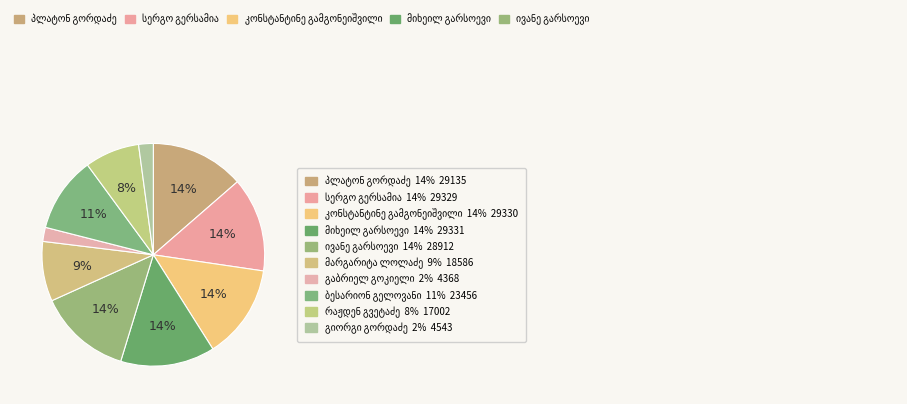

Count the number of slices in the pie.

10